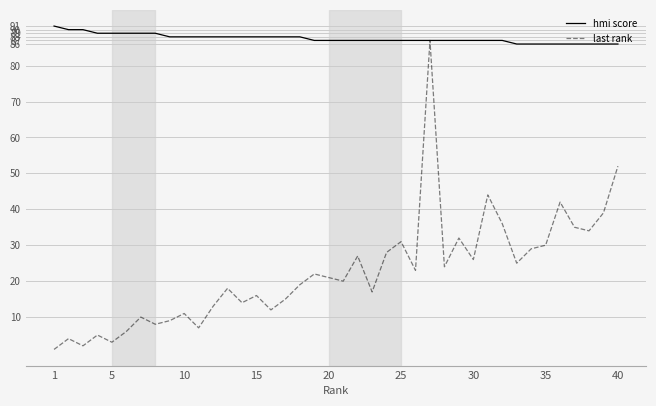

Rank the series by their average value, from lowest to highest.

last rank, hmi score